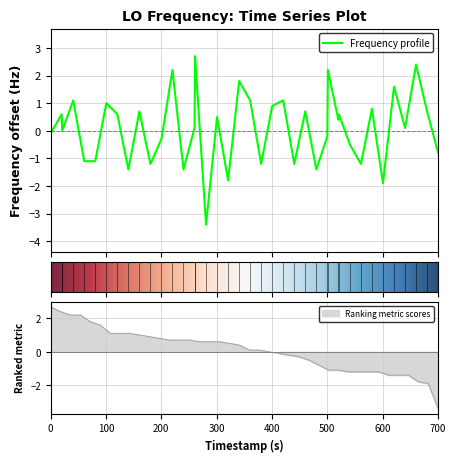

Reading left to right, list all the values displayed in this chart.

-0.1	0.6	0.0	1.1	-1.1	-1.1	1.0	0.6	-1.4	0.7	-1.2	-0.3	2.2	-1.4	0.1	2.7	-3.4	0.5	-1.8	1.8	1.1	-1.2	0.9	1.1	-1.2	0.7	-1.4	-0.2	2.2	0.4	0.6	-0.5	-1.2	0.8	-1.9	1.6	0.1	2.4	0.7	-0.8